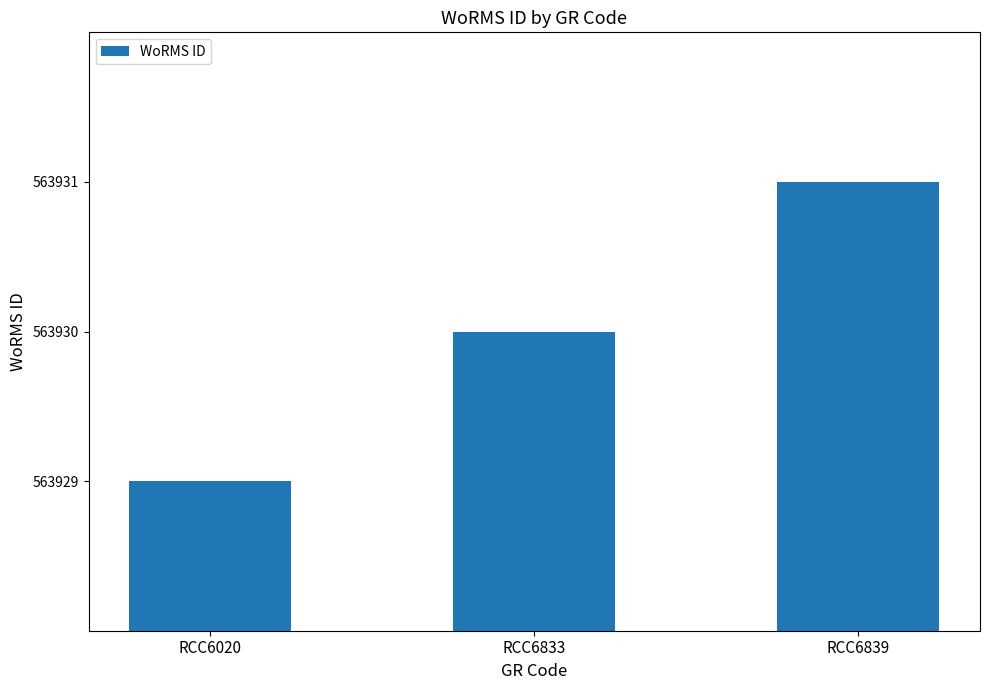

Between RCC6833 and RCC6020, which is larger?

RCC6833